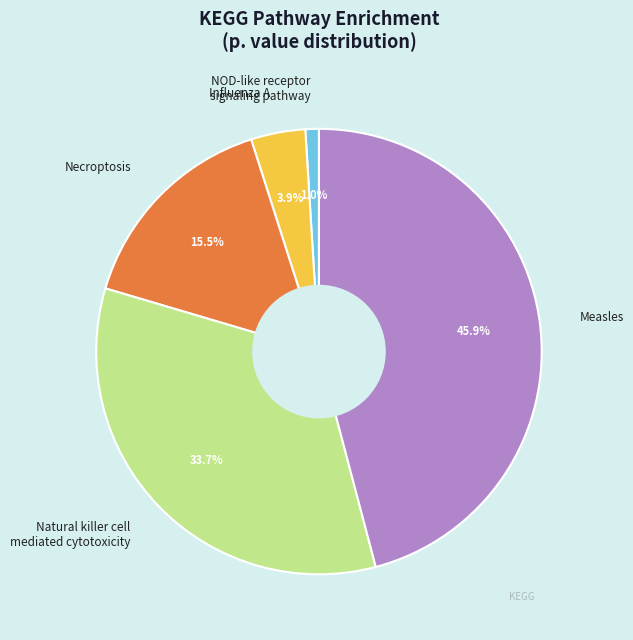

Is the sum of Necroptosis and Influenza A greater than half?

No